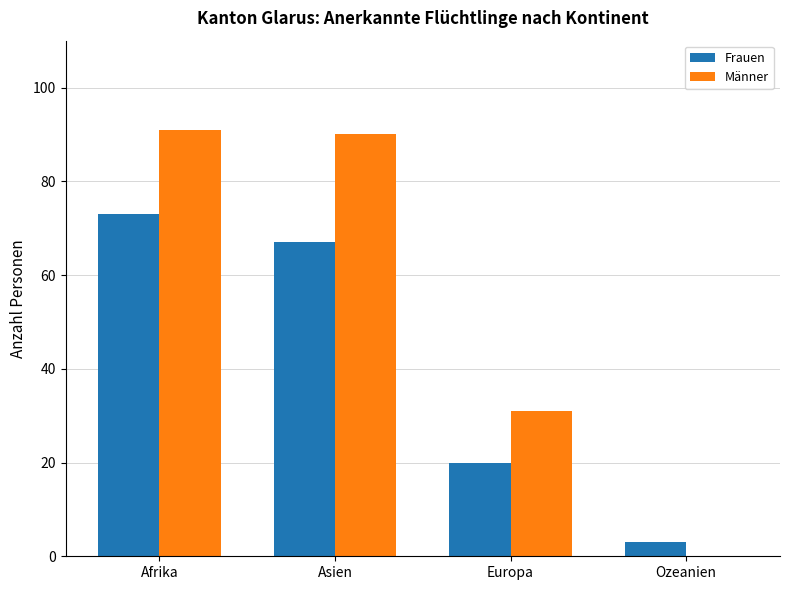

Is the value of Frauen at Ozeanien greater than the value of Männer at Ozeanien?

Yes